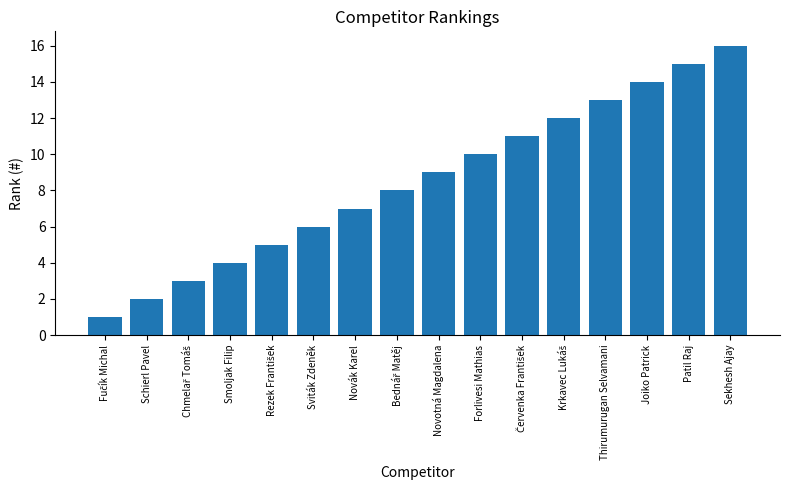

What is the approximate value at Novák Karel?

7